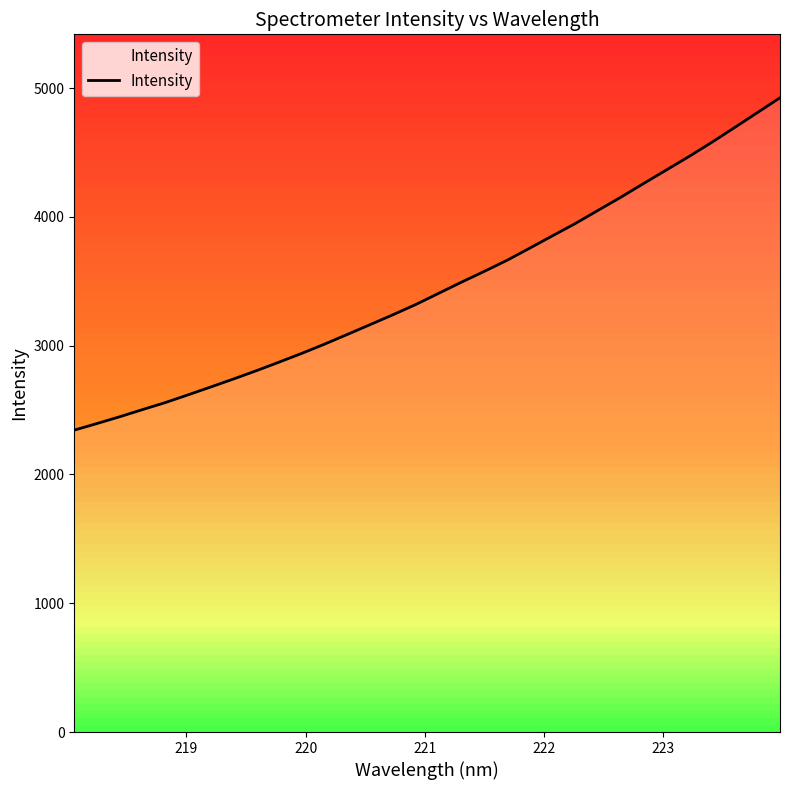

What is the sum of all values?

110741.6